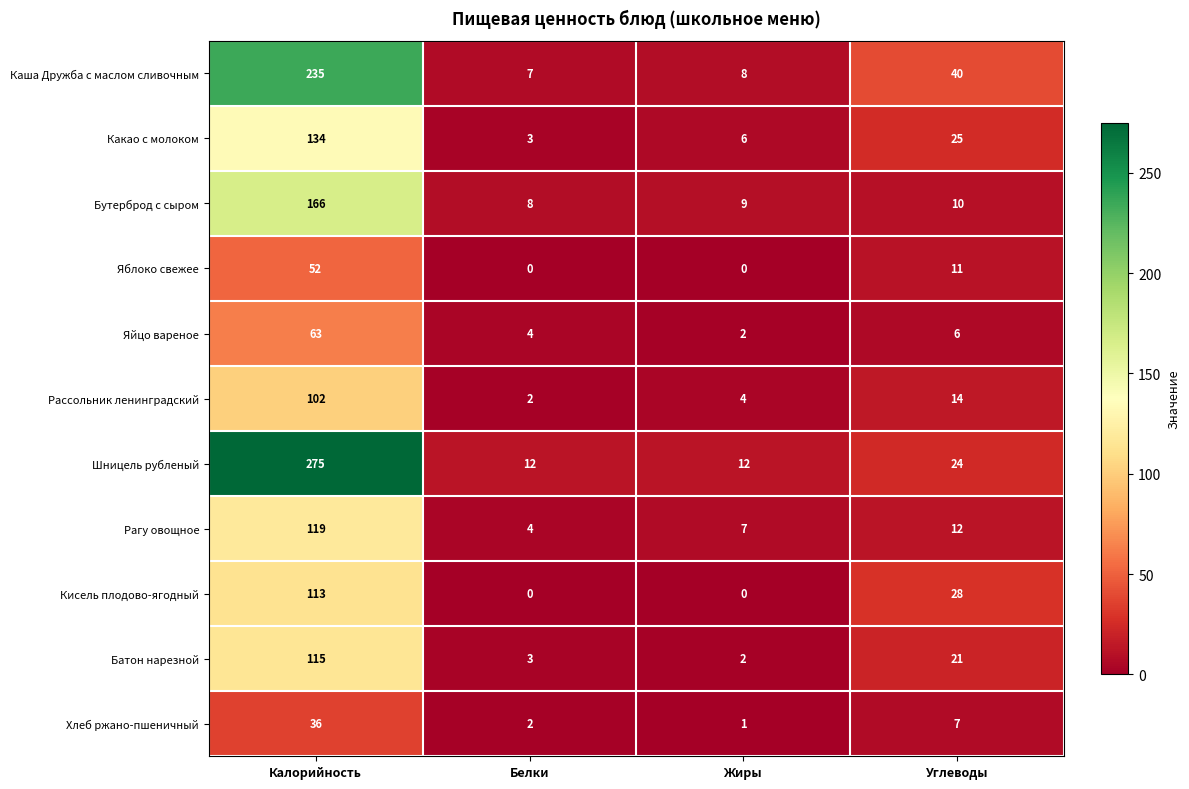

What is the difference between the Какао с молоком values at Калорийность and Белки?

131